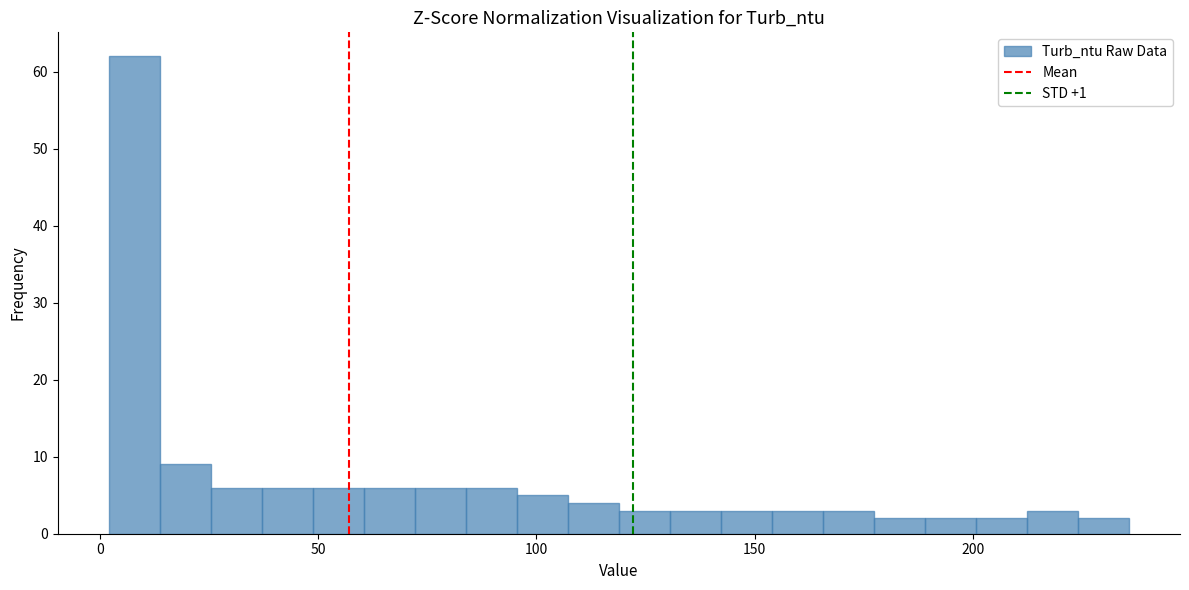

Around what value on the x-axis is the tallest bar? Give the approximate position of its centre, as read against the axis.

10